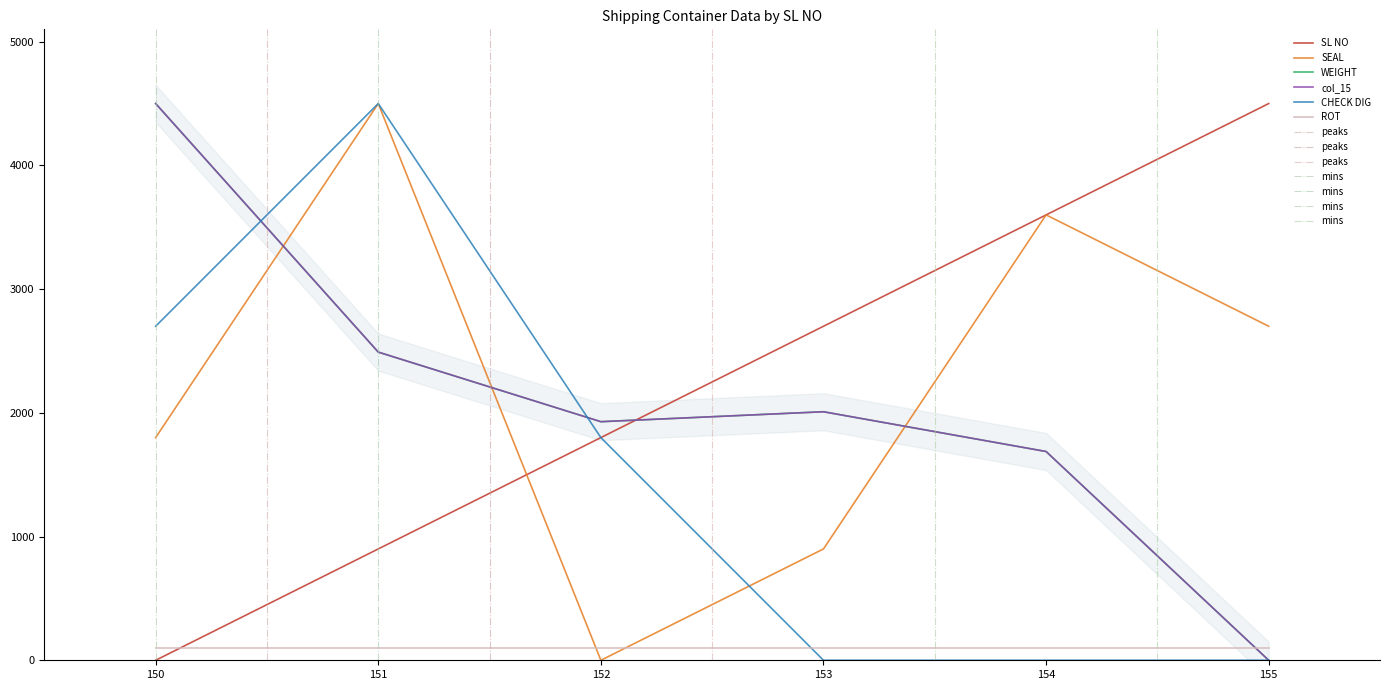

After their last crossing, which series has the higher values: SEAL or SL NO?

SL NO